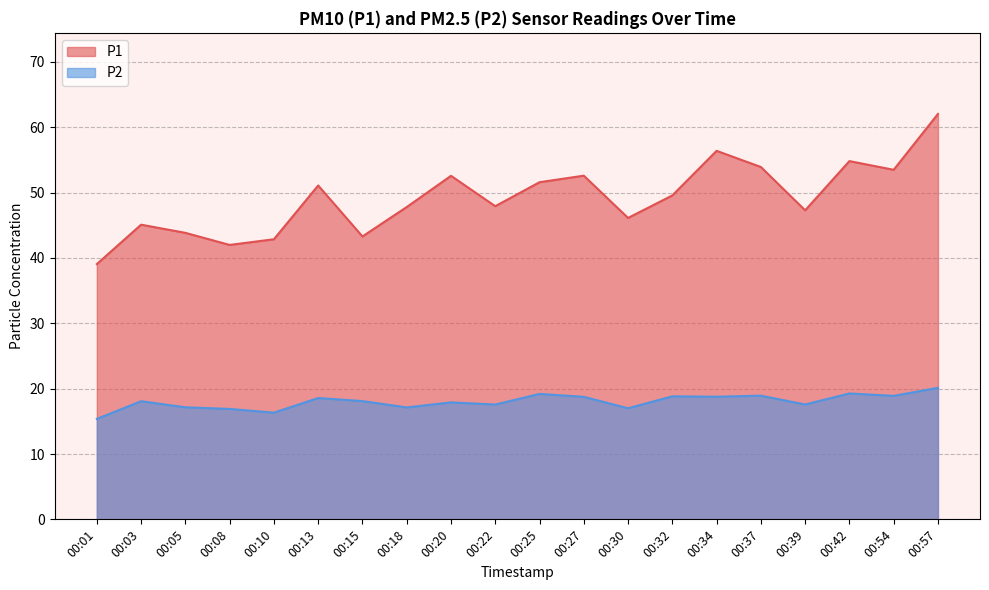

Which has a higher value, 00:32 or 00:01?

00:32